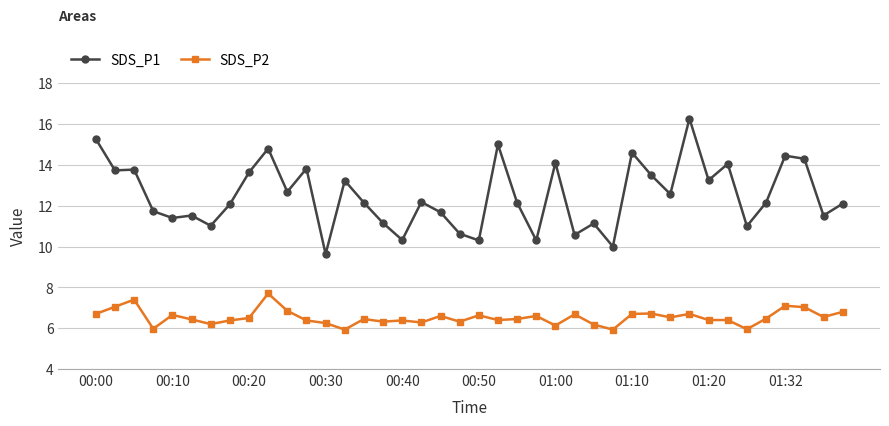

Count the number of categories in the chart.

40